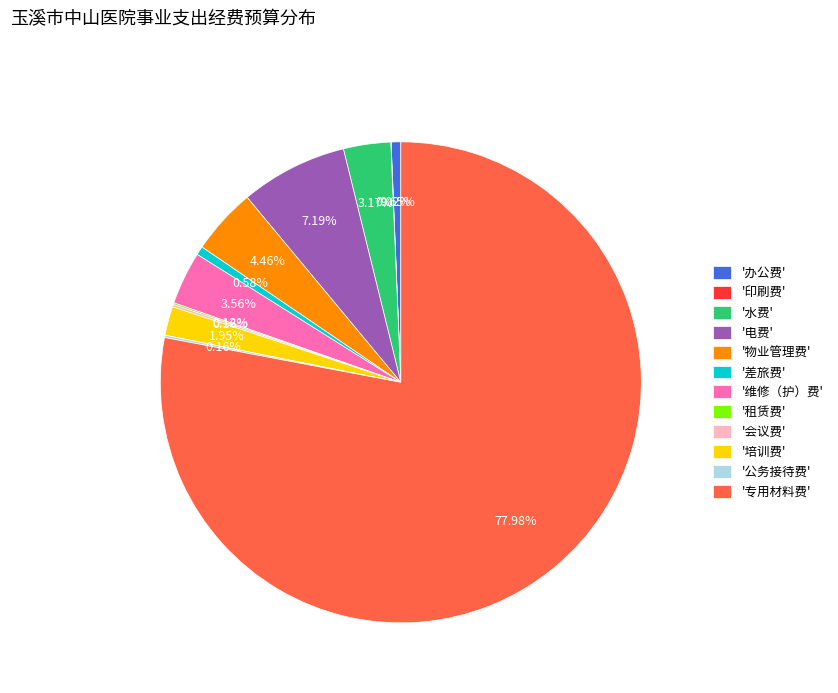

Which category has the biggest portion of the pie?

'专用材料费'